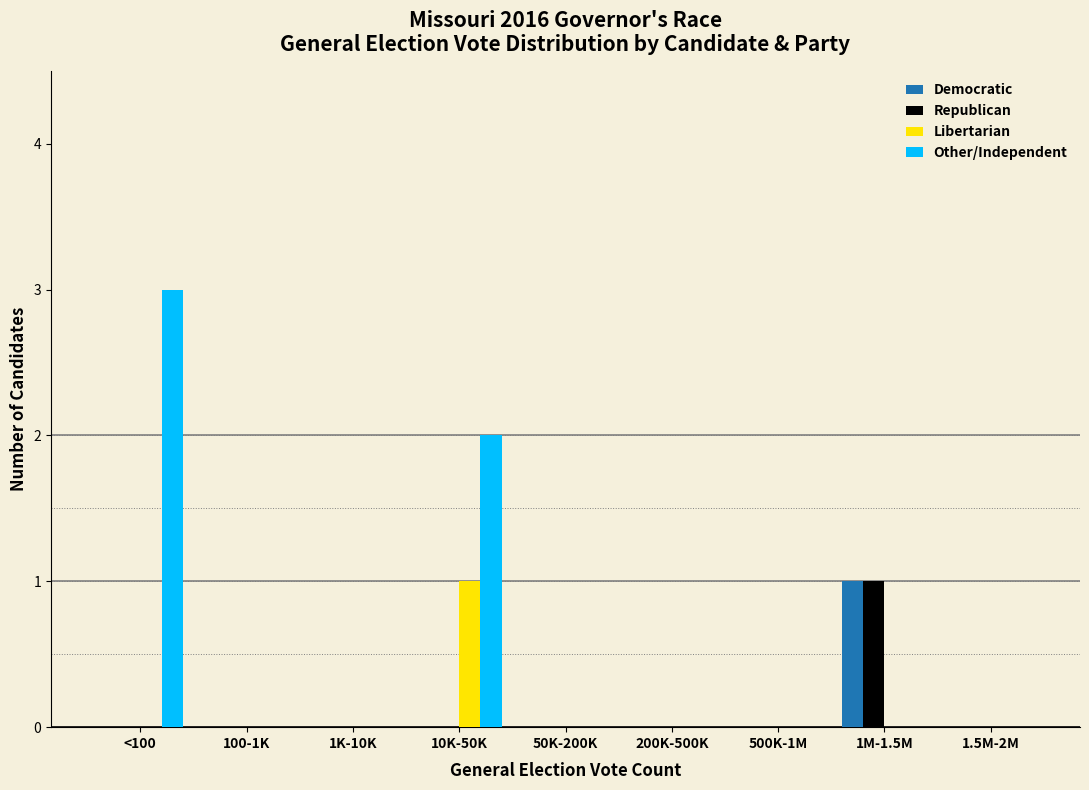

Is it true that Republican equals 1 at 50K-200K?

False